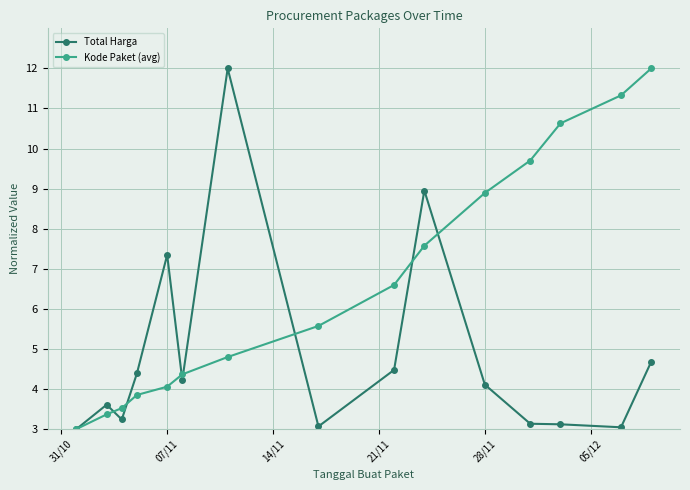

True or false: Total Harga has more than 0 points higher than both neighbors.

True